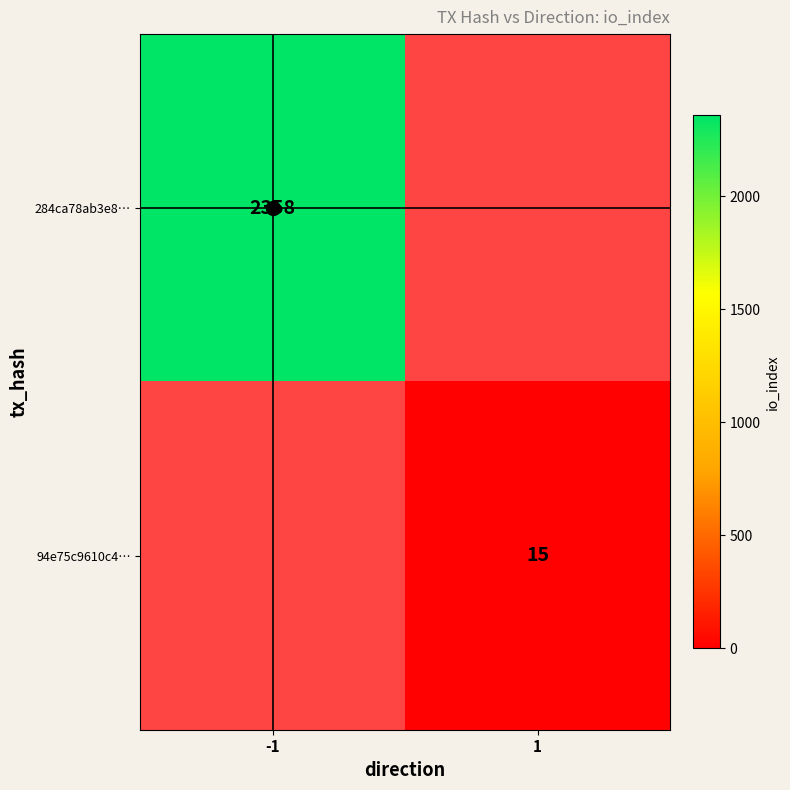

Is it true that 284ca78ab3e8… equals 2358 at -1?

True